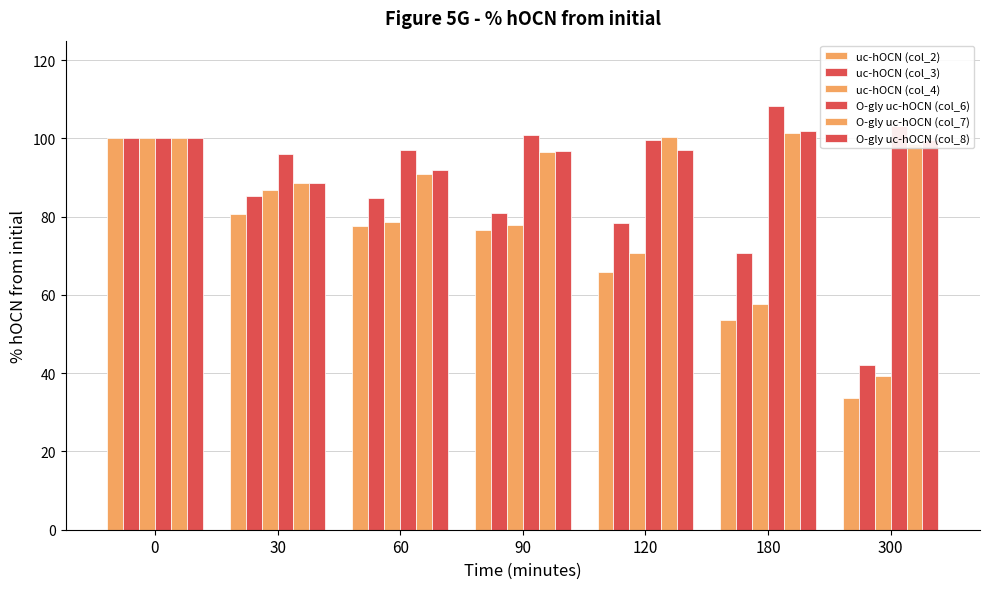

At how many categories does at least one series exceed 97?

5